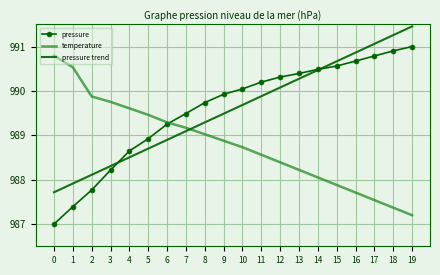

Rank the series by their maximum value, from lowest to highest.

temperature, pressure, pressure trend